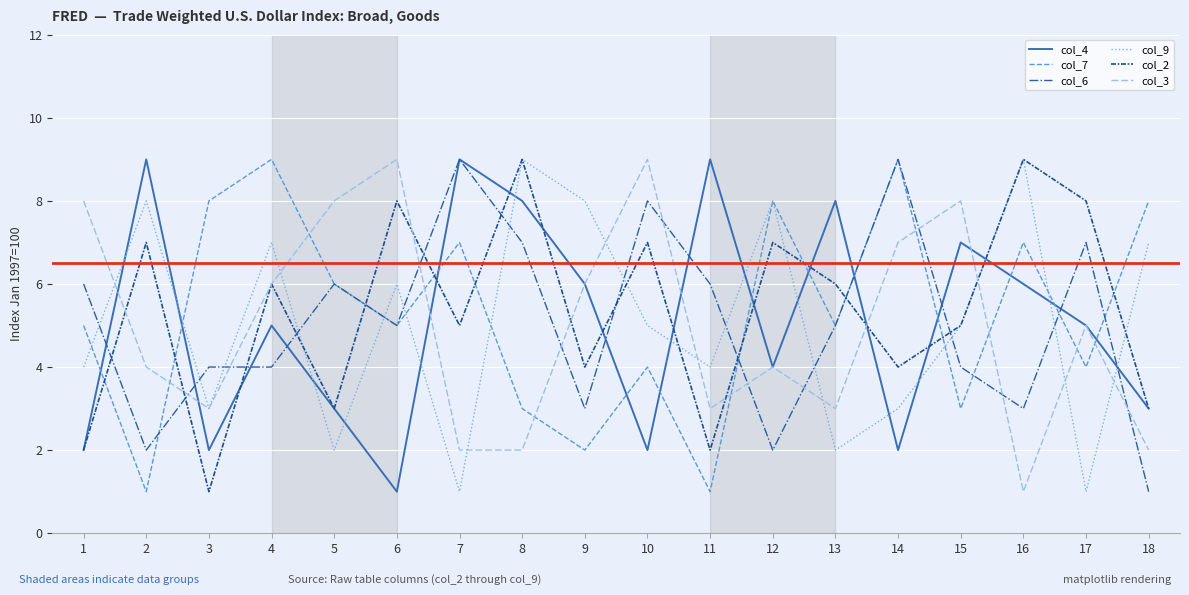

True or false: col_7 has more than 0 interior local peaks.

True